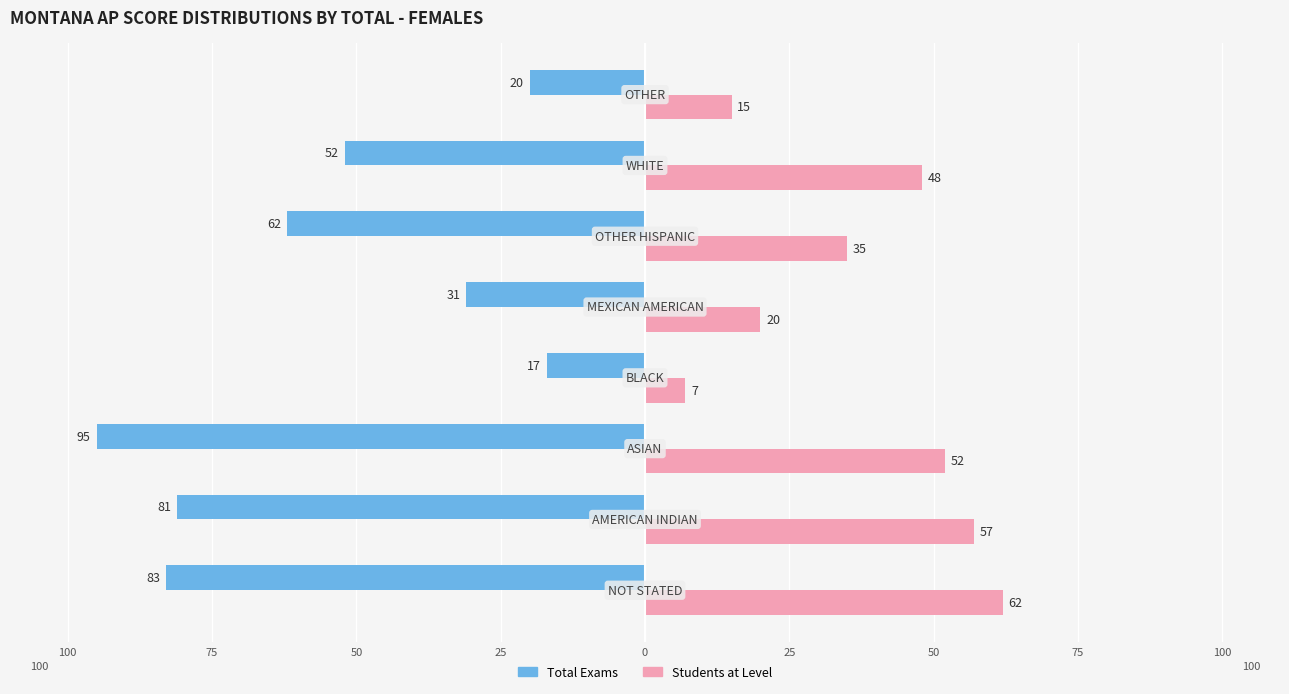

Reading left to right, list all the values displayed in this chart.

Total Exams: -83	-81	-95	-17	-31	-62	-52	-20
Students at Level: 62	57	52	7	20	35	48	15